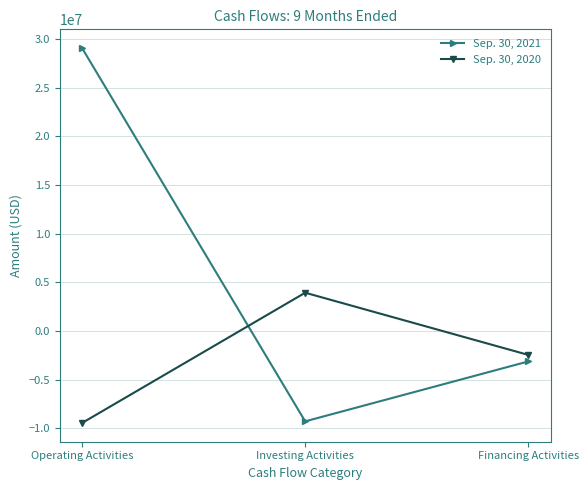

Which series changed the most between Operating Activities and Investing Activities?

Sep. 30, 2021